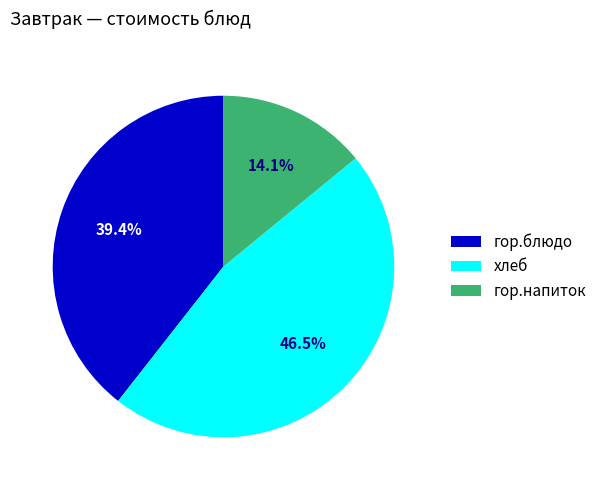

Is гор.напиток the majority of the pie?

No